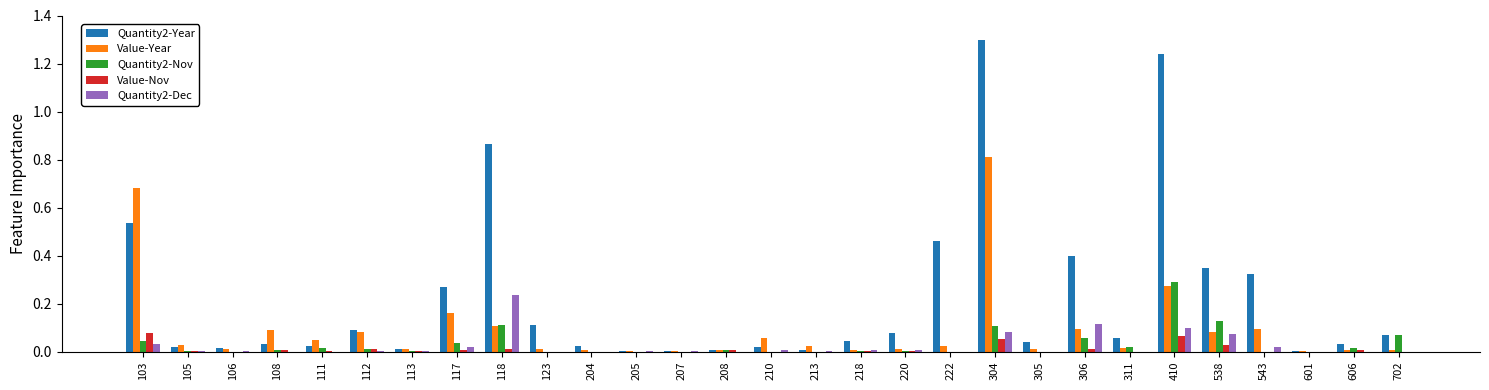

Is it true that Quantity2-Year equals 0.5 at 538?

False